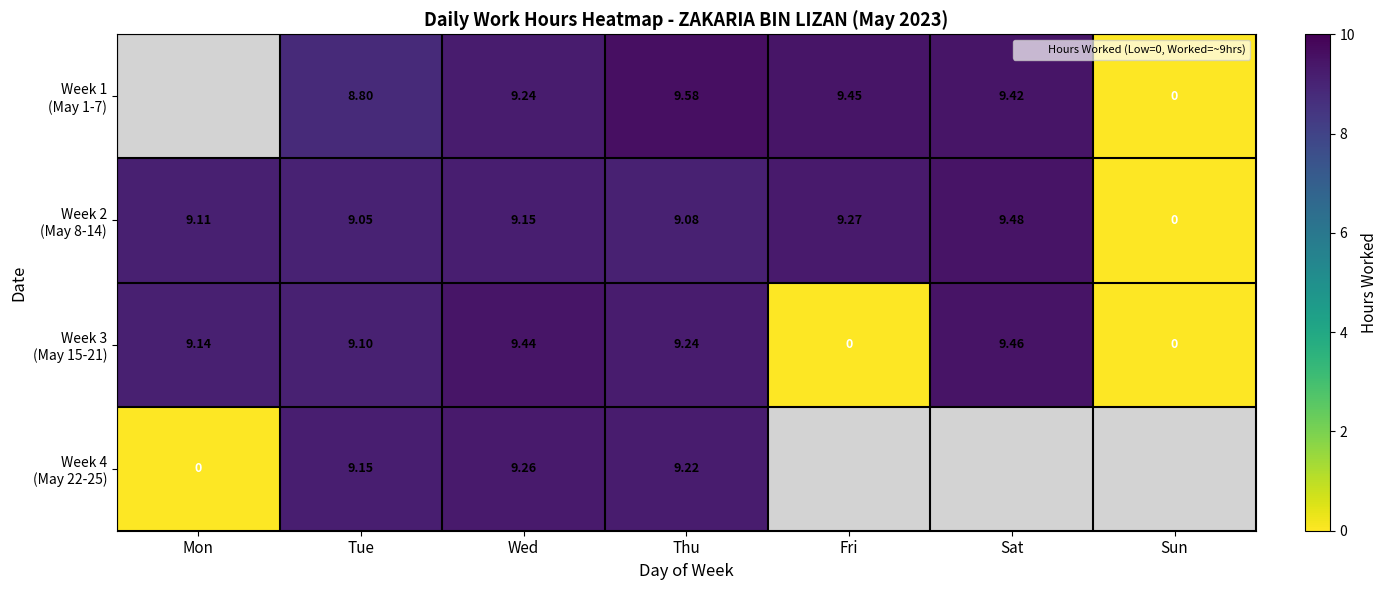

At which label does Week 4 (May 22-25) first exceed 9?

Tue